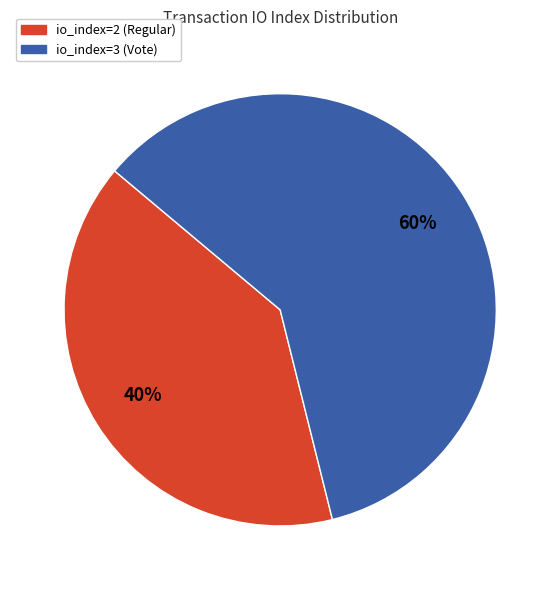

To the nearest percent, what is the difference between the largest and smallest slice percentages?

20%